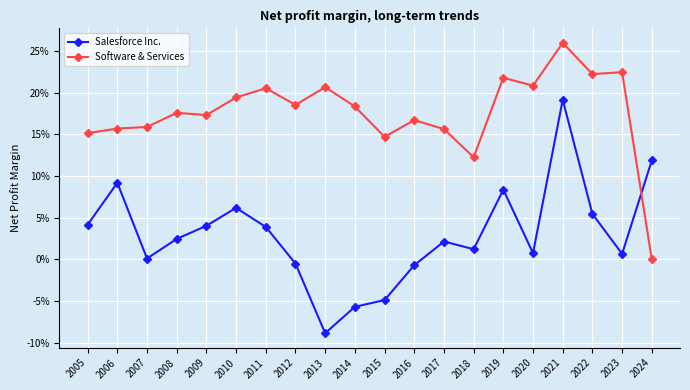

Is the value of Software & Services at 2016 greater than the value of Salesforce Inc. at 2007?

Yes